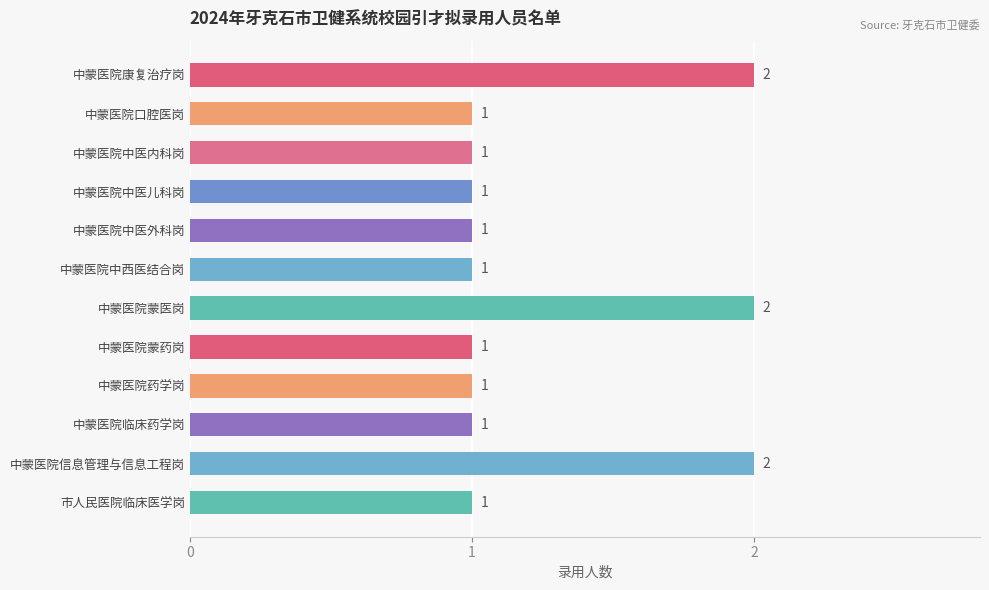

How many values are between 1 and 2?

12